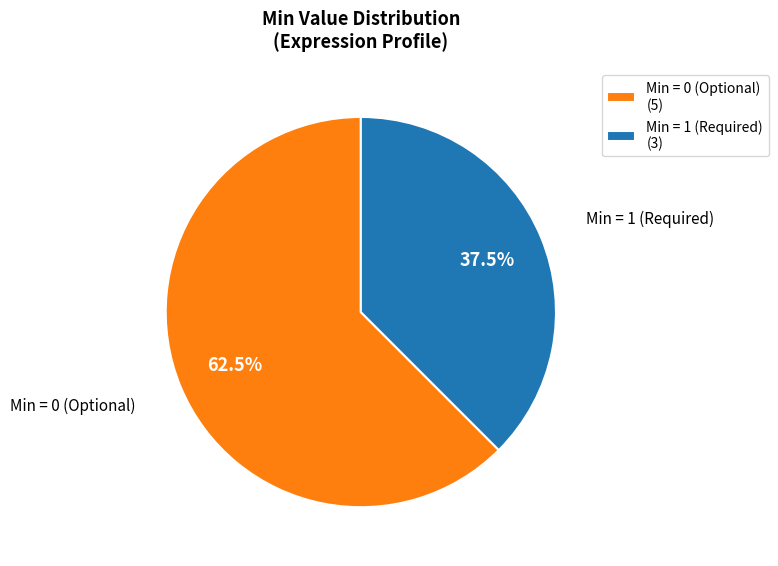

To the nearest percent, what is the average slice percentage?

50%